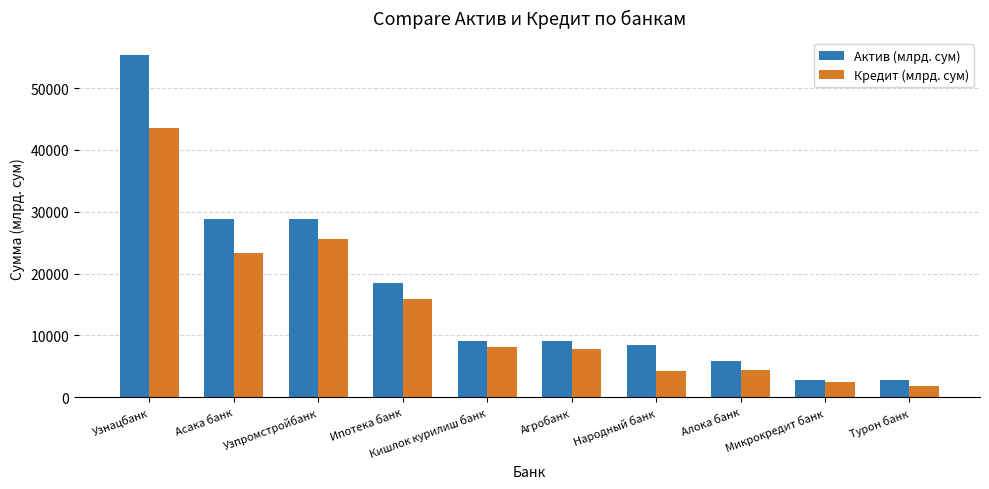

At which category is the sum across all series the highest?

Узнацбанк